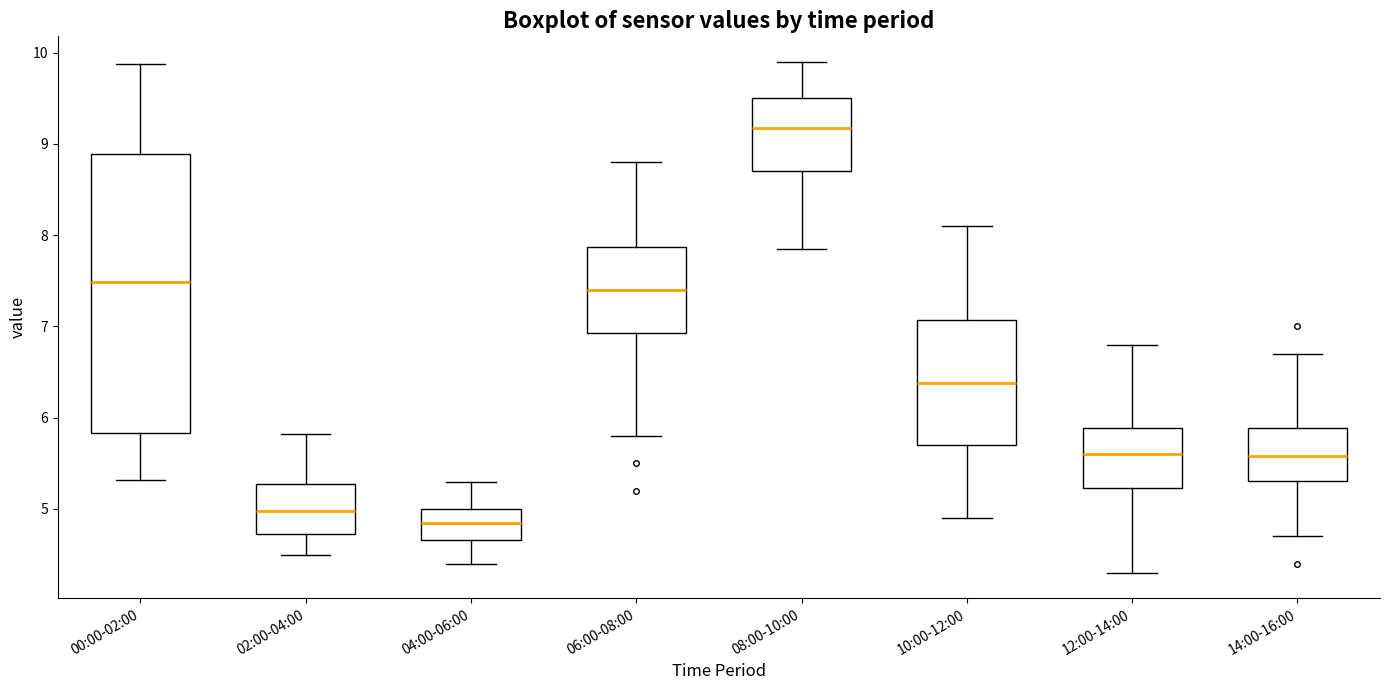

Which box's median line is the lowest?

04:00-06:00